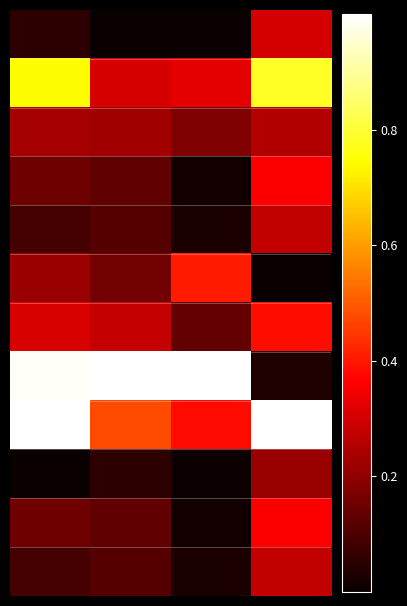

At which category is the sum across all series the highest?

3